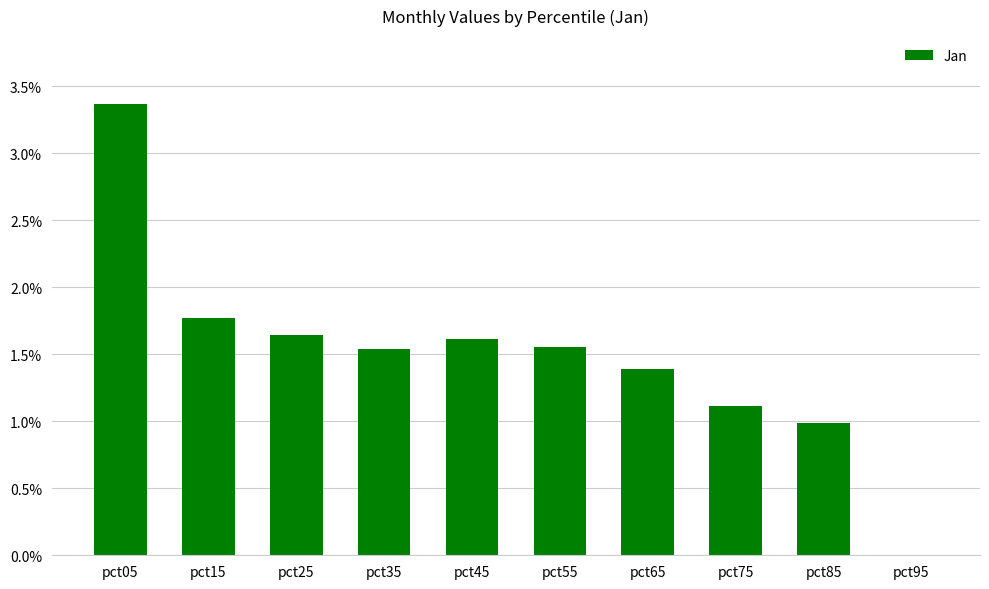

Between pct55 and pct25, which is larger?

pct25